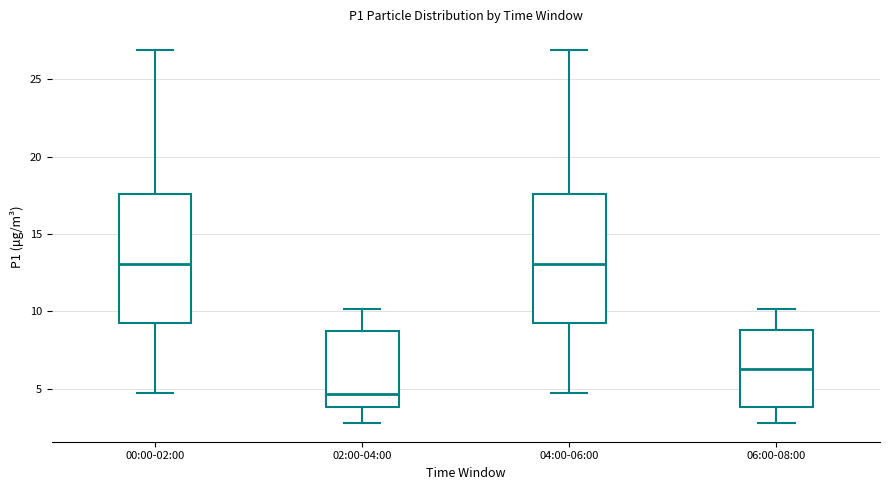

Reading left to right, transcribe this box plot: for each box, give where its median line is, the range the box spans, and where its two whiskers end, as read against the y-axis. The values are not printed on the chart, so give them approximately, as read against the axis.

00:00-02:00: median 13.0, box 9.5 to 17.5, whiskers 4.5 to 27.0
02:00-04:00: median 4.5, box 4.0 to 8.5, whiskers 3.0 to 10.0
04:00-06:00: median 13.0, box 9.5 to 17.5, whiskers 4.5 to 27.0
06:00-08:00: median 6.5, box 4.0 to 9.0, whiskers 3.0 to 10.0